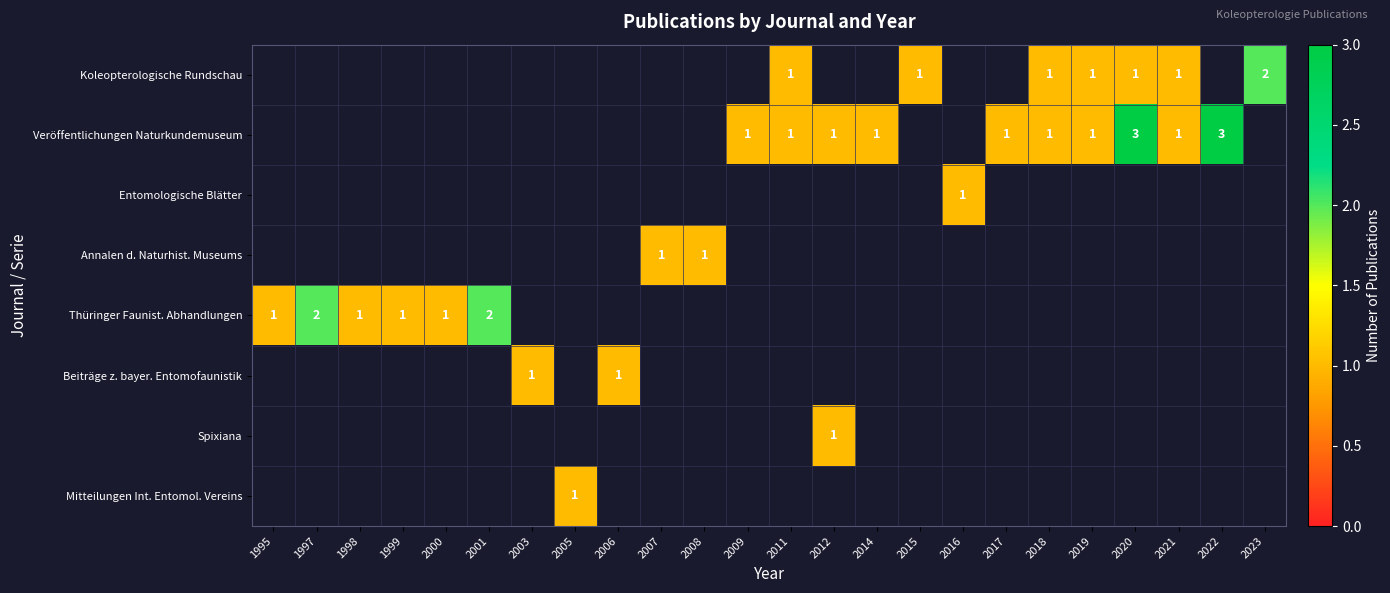

At which category does the chart reach its minimum across all series?

2011